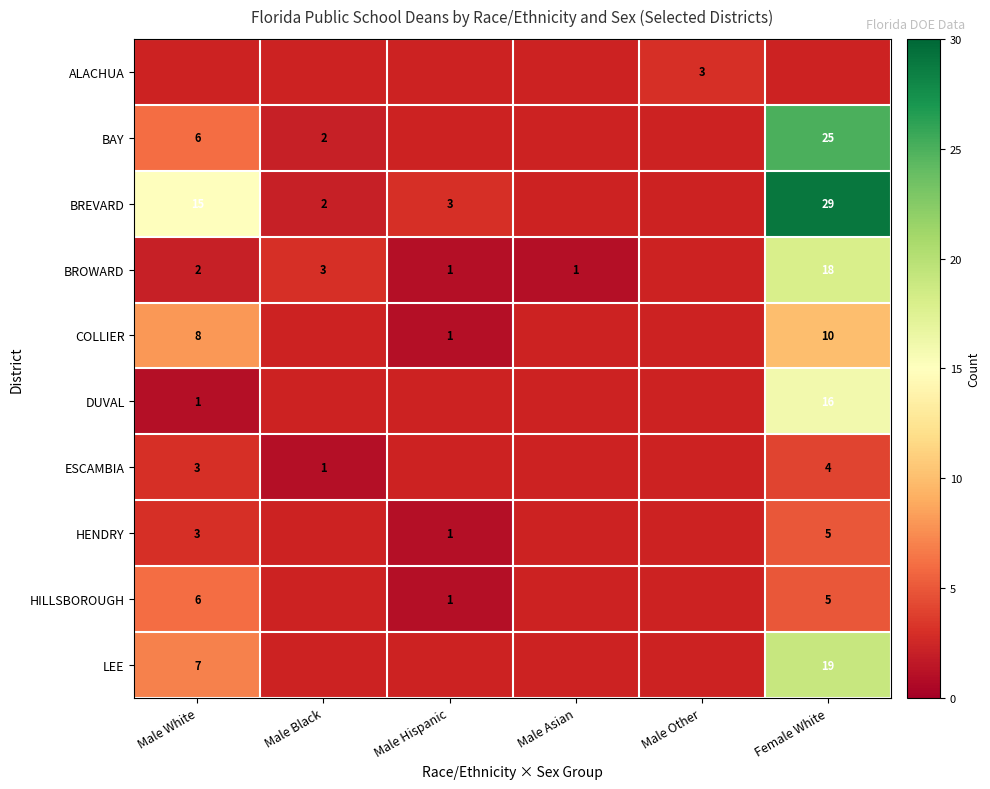

The BROWARD series shows 18 at Female White. True or false?

True